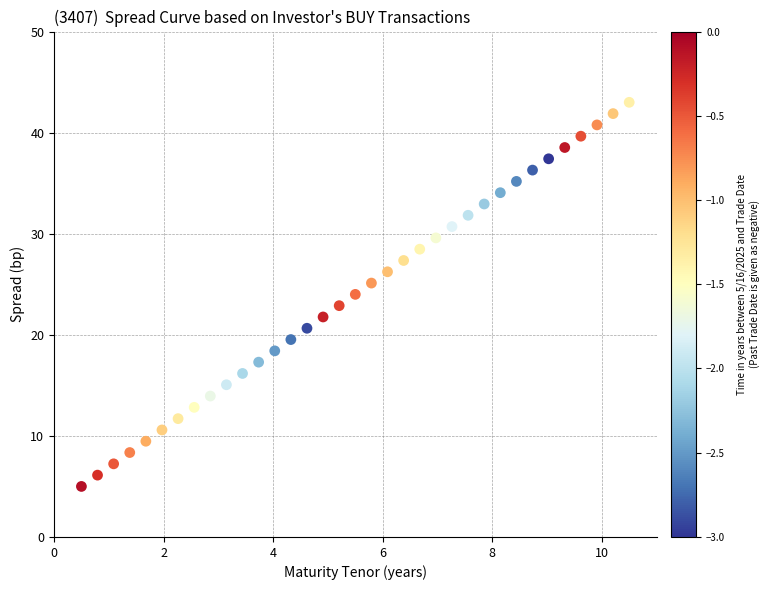

What is the range of X values (max minus min)?

10.0